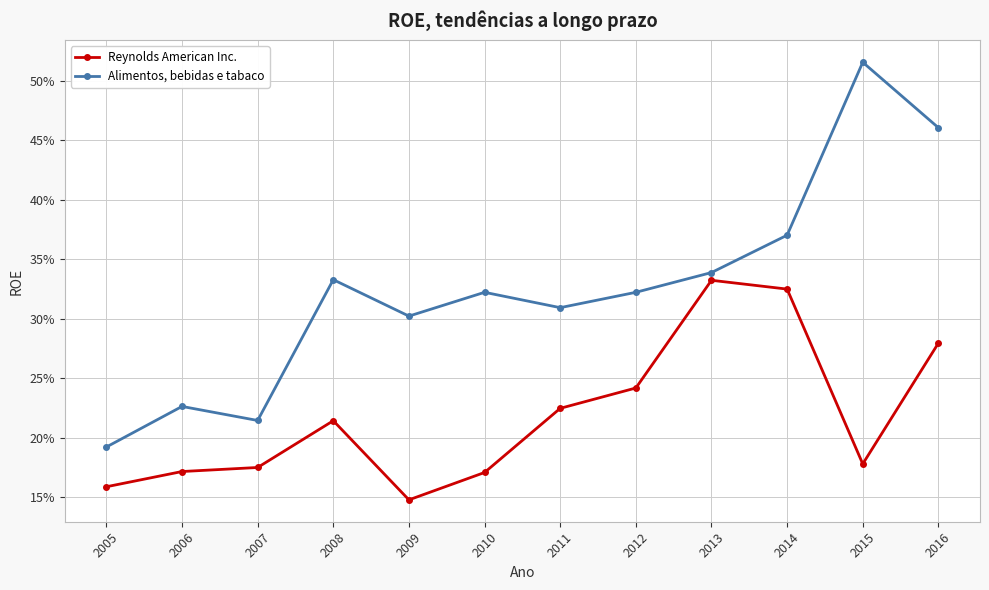

What are all the series names shown in the legend?

Reynolds American Inc., Alimentos, bebidas e tabaco